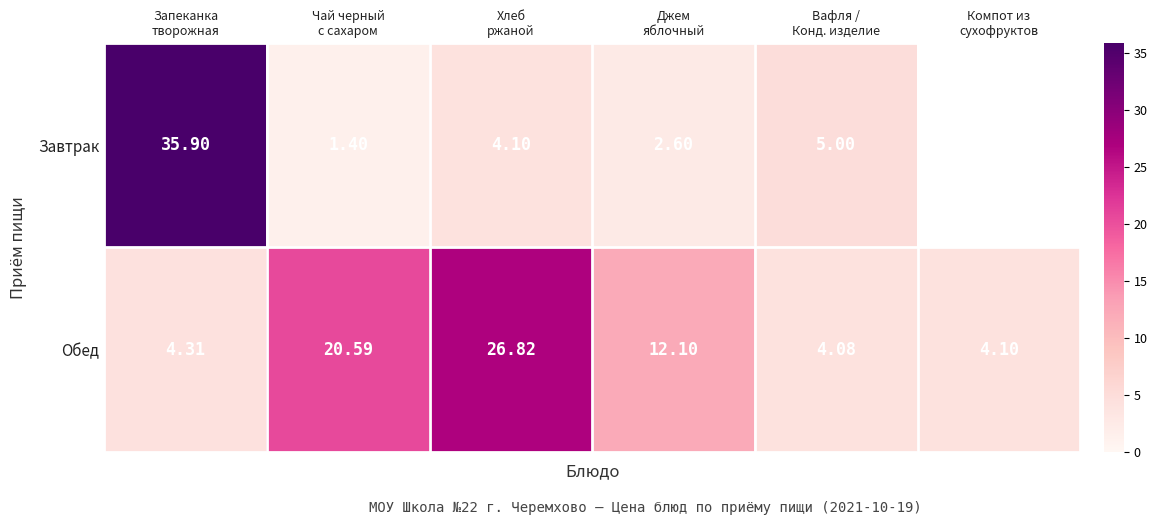

Between Хлеб
ржаной and Чай черный
с сахаром, which is larger?

Хлеб
ржаной